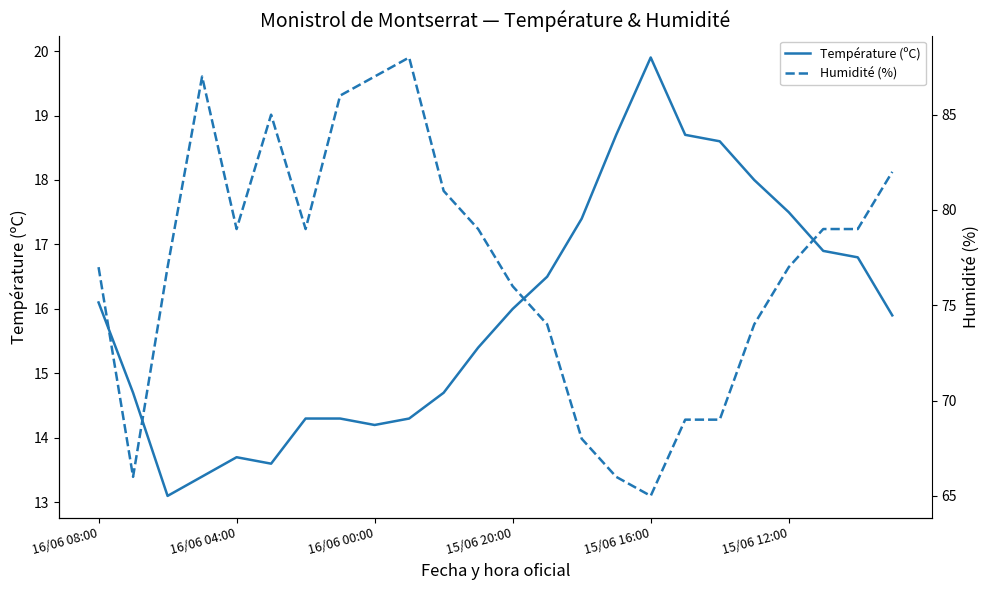

How many lines are shown in the chart?

2